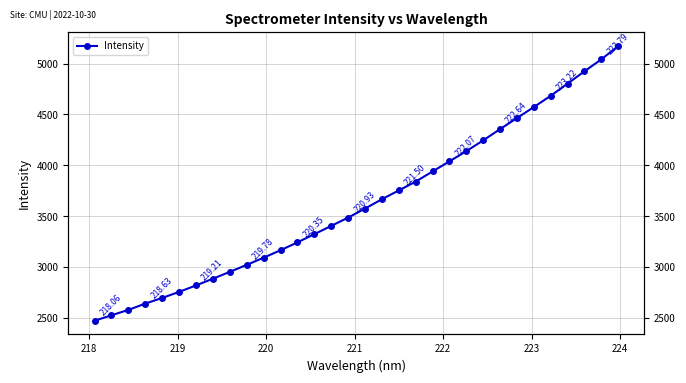

Is this an area chart (filled region under the line)?

No